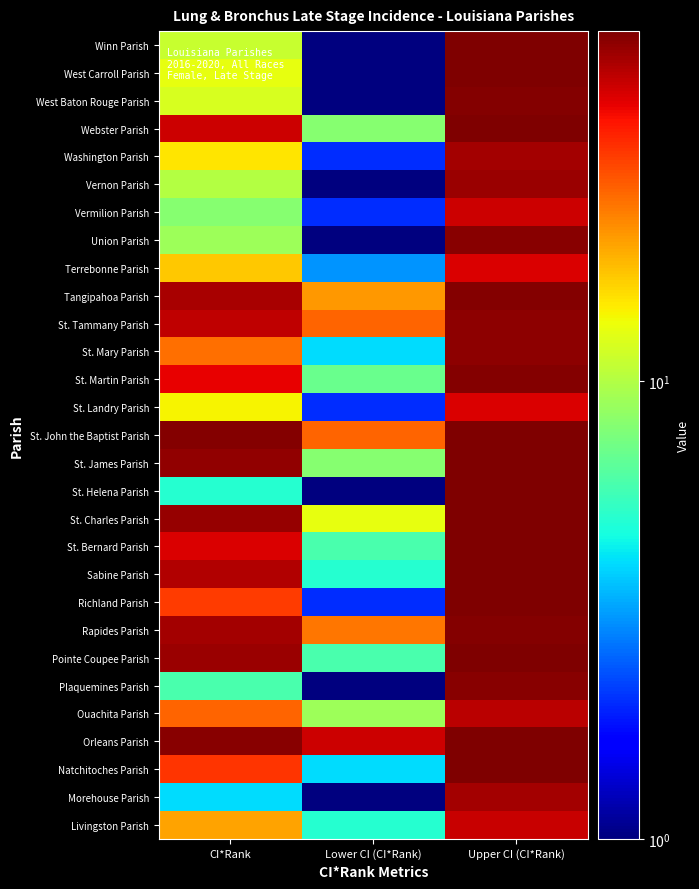

Which label corresponds to the largest value in the chart?

Upper CI (CI*Rank)